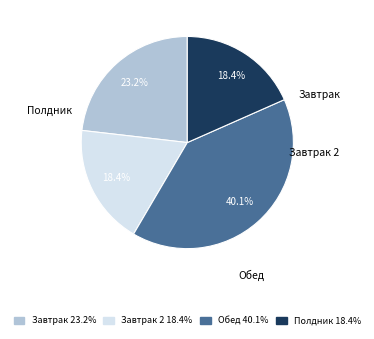

Is there a majority slice in this chart?

No